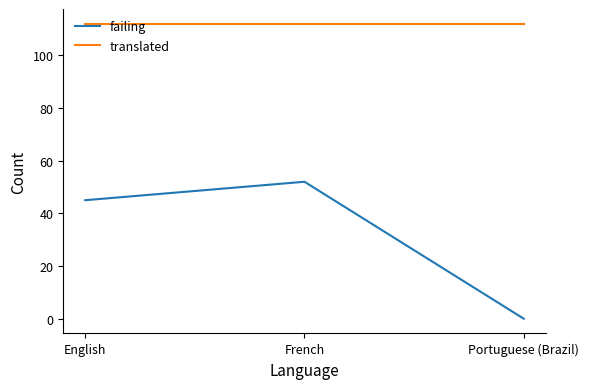

Reading left to right, list all the values displayed in this chart.

failing: English=45	French=52	Portuguese (Brazil)=0
translated: English=112	French=112	Portuguese (Brazil)=112